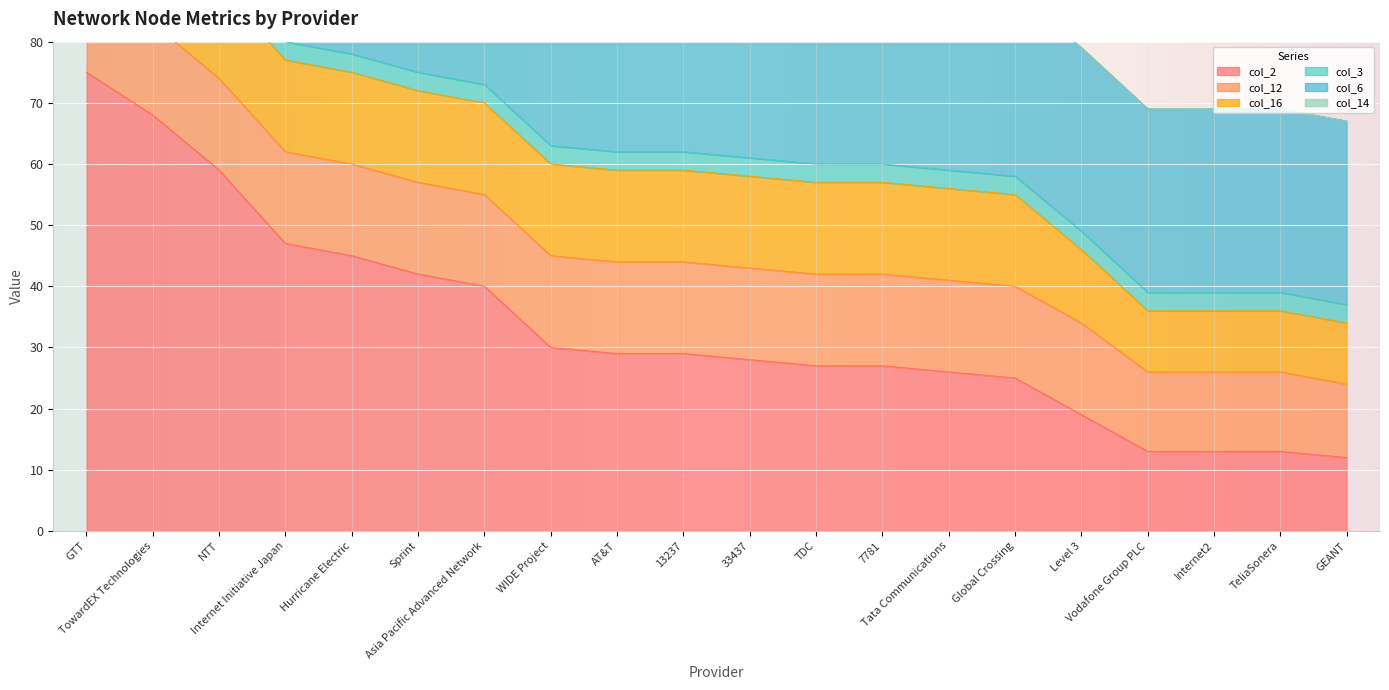

Which label corresponds to the smallest value in the chart?

GTT